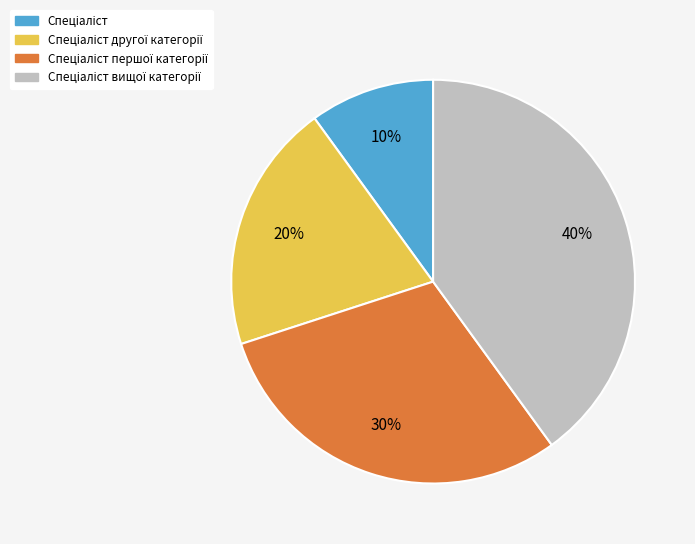

Does any single category account for the majority?

No